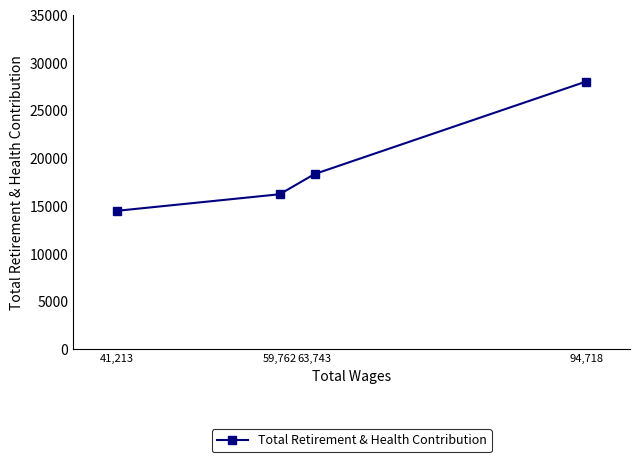

What is the average value?

19298